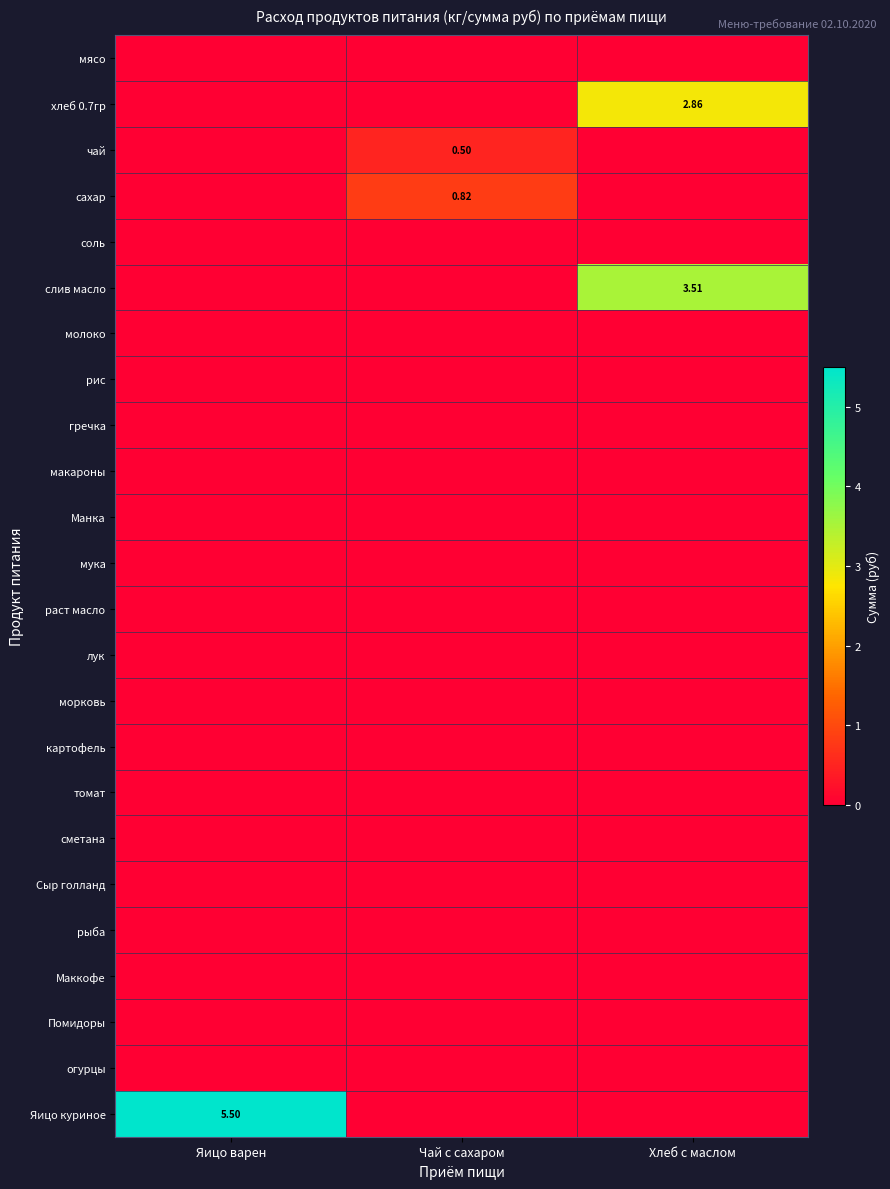

Between Яицо варен and Чай с сахаром, which is larger?

Яицо варен